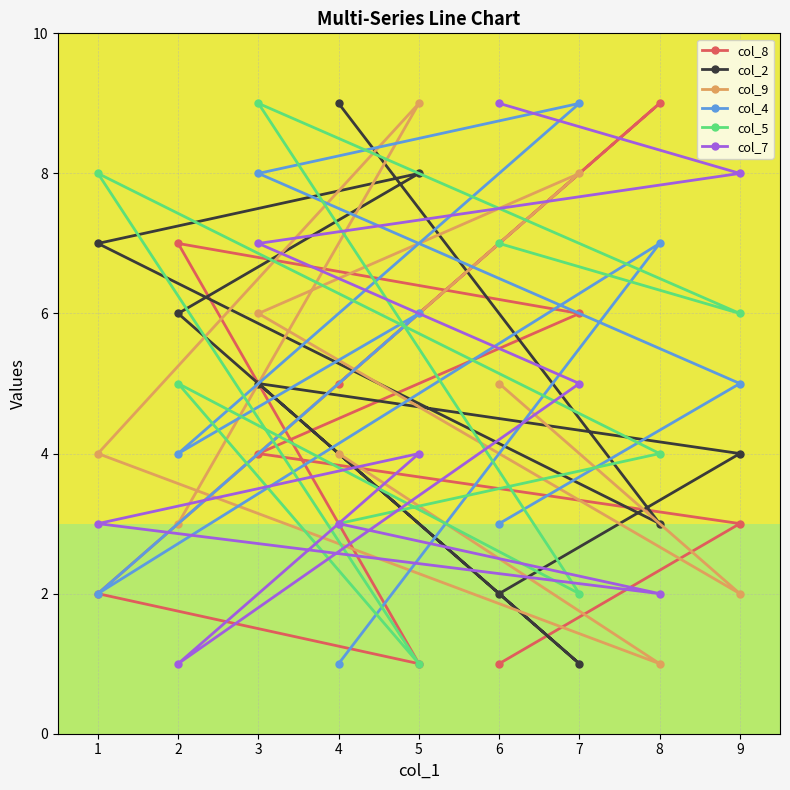

What is the greatest value displayed?

9